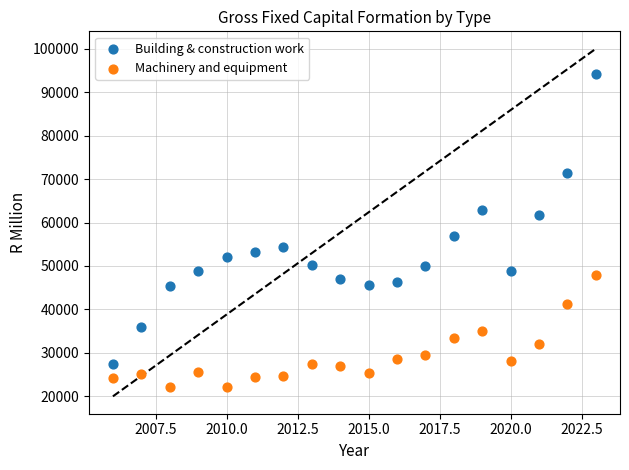

What is the X range (max minus min) for the scatter plot?

17.0